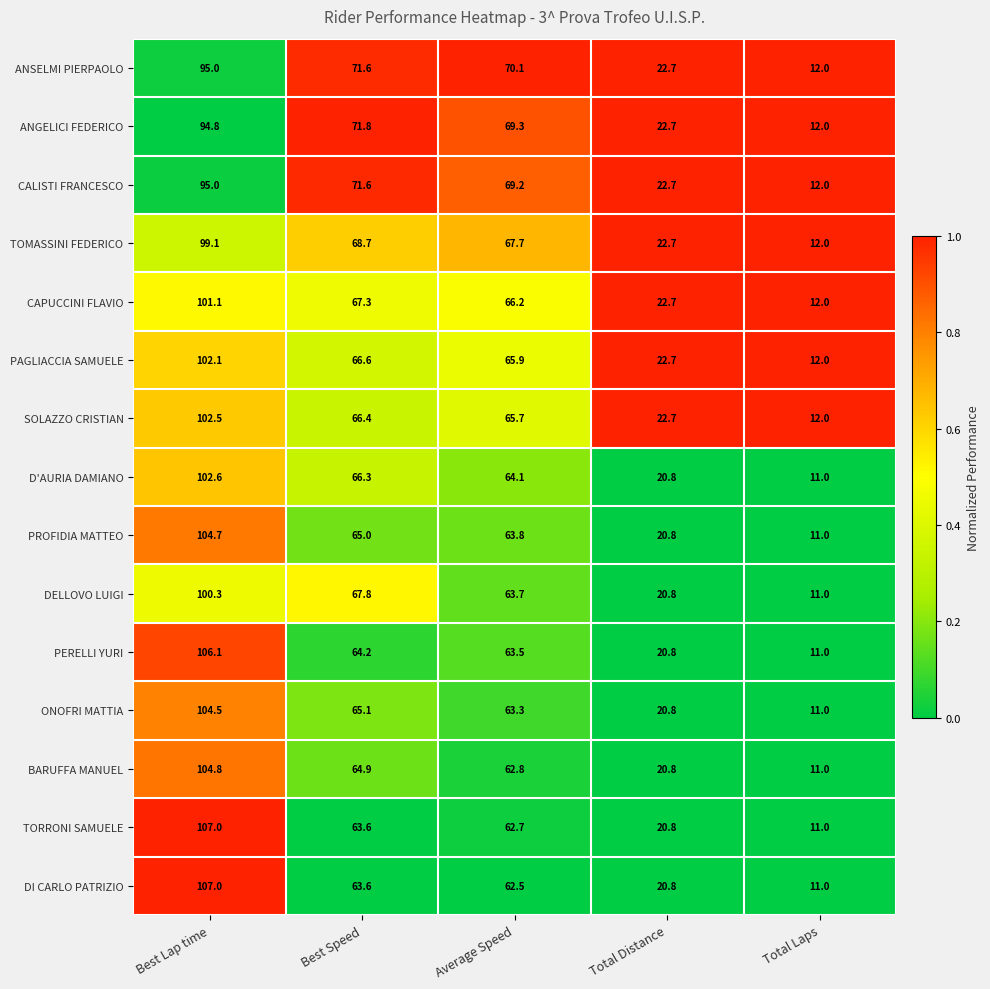

Which category has the lowest value across all series?

Total Laps